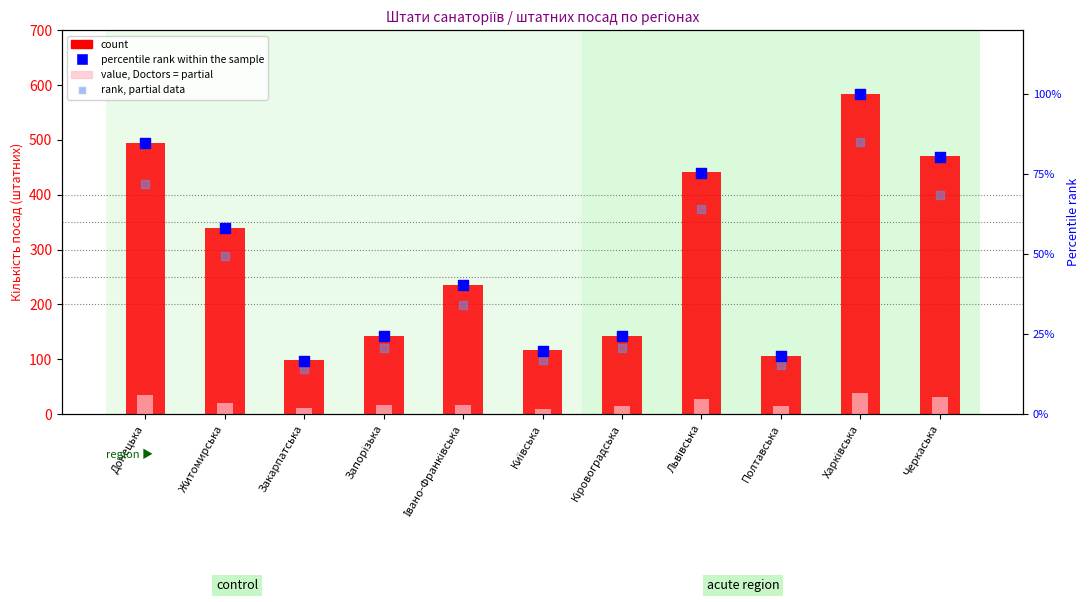

Which series reaches the maximum Y coordinate?

count